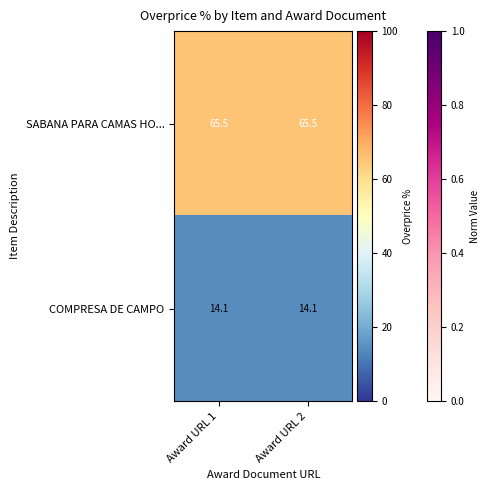

Which series has the largest total across all categories?

SABANA PARA CAMAS HO...